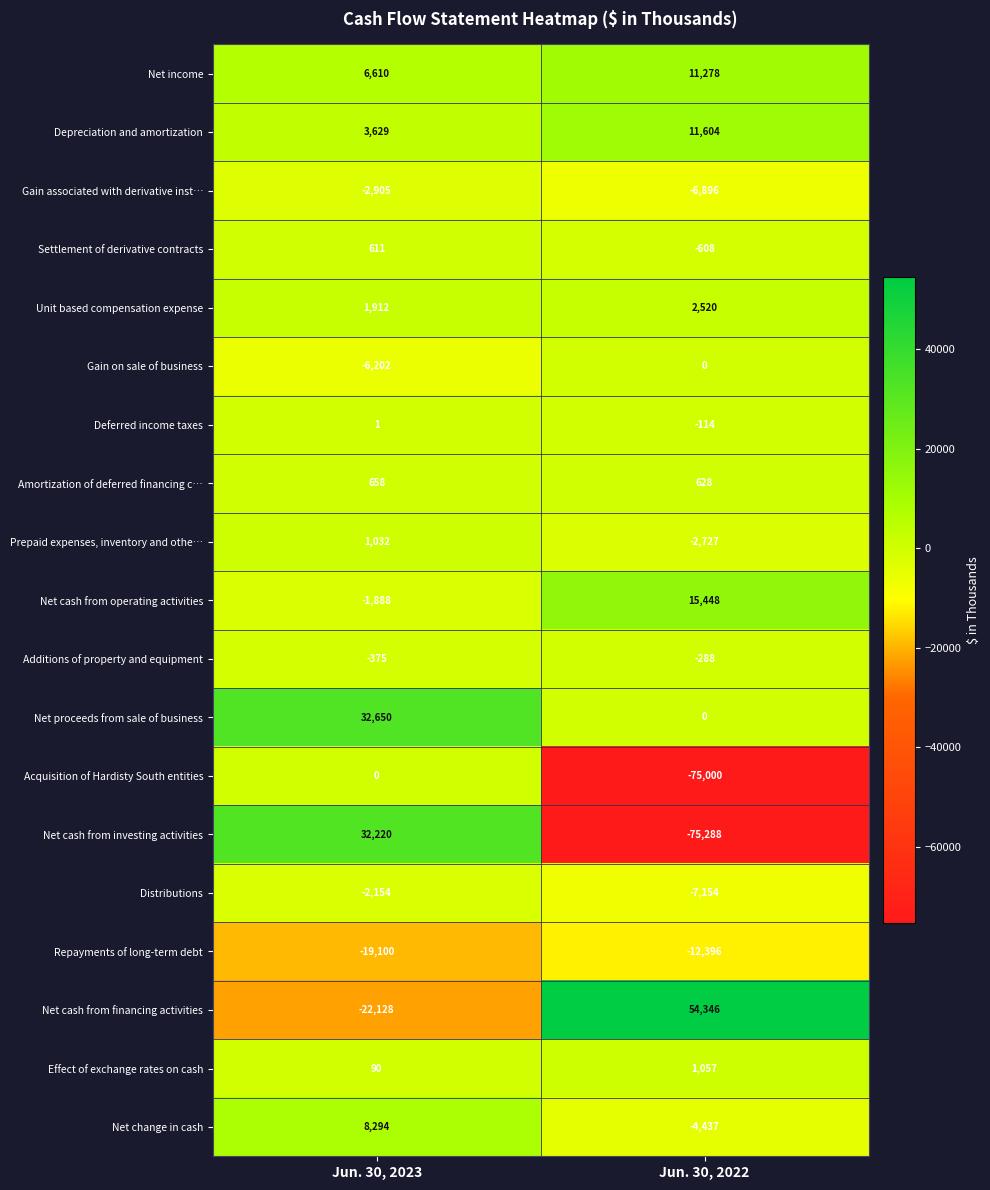

The value of Repayments of long-term debt at Jun. 30, 2023 is -19100. True or false?

True